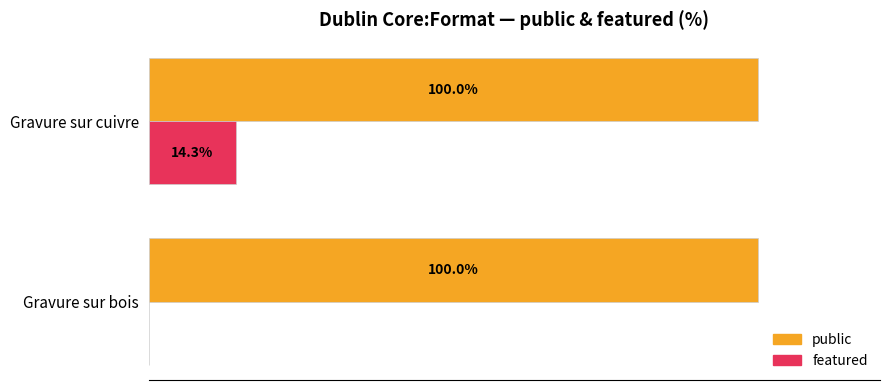

Which series changed the most between Gravure sur bois and Gravure sur cuivre?

featured